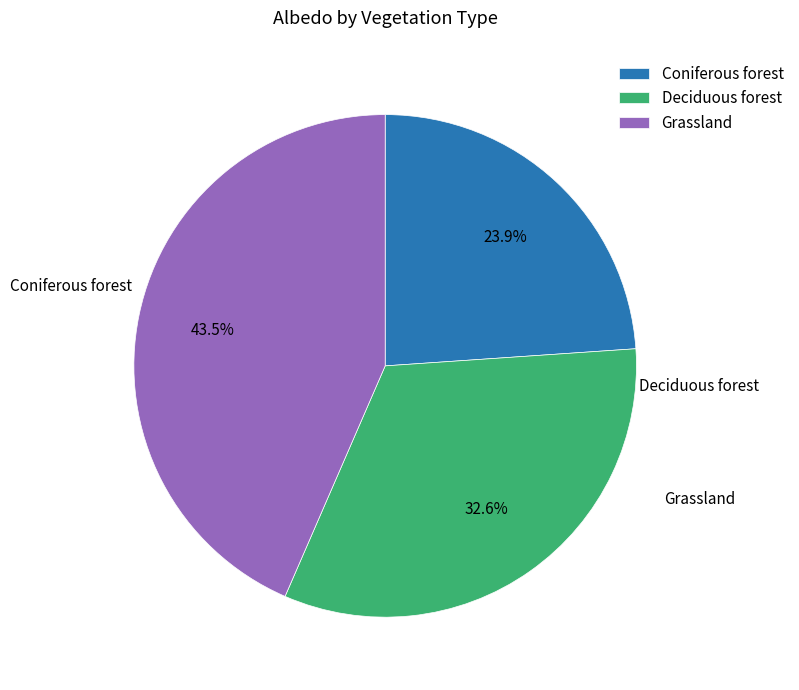

Count the number of slices in the pie.

3